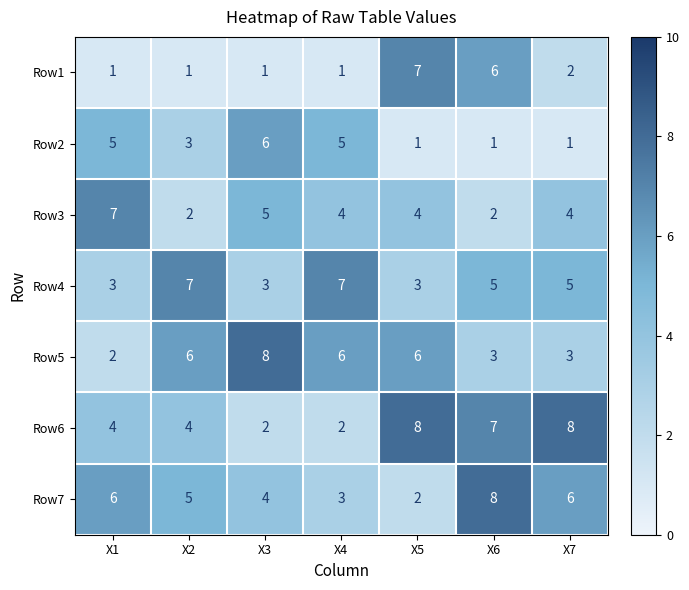

At X3, list the series in order from largest to smallest.

Row5, Row2, Row3, Row7, Row4, Row6, Row1